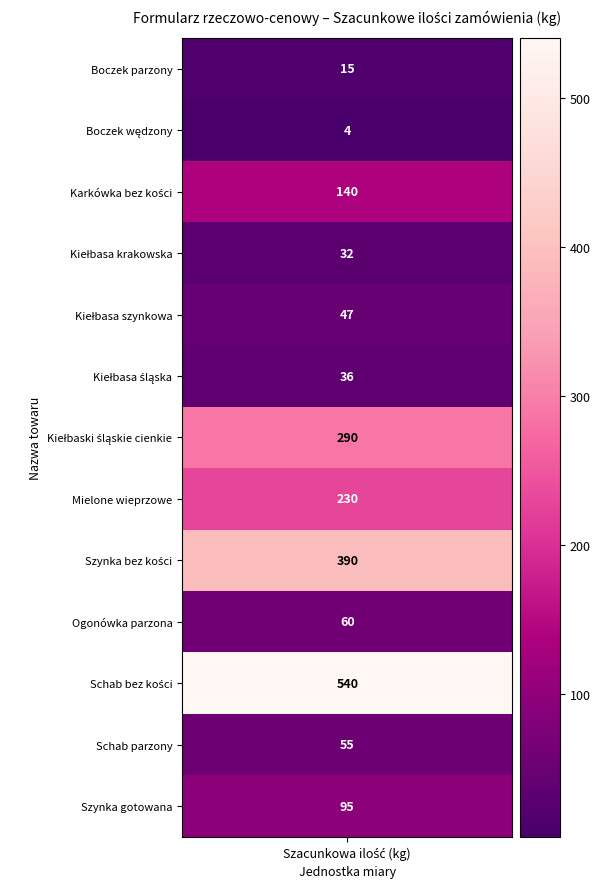

Is it true that the value at Boczek wędzony is 2?

False